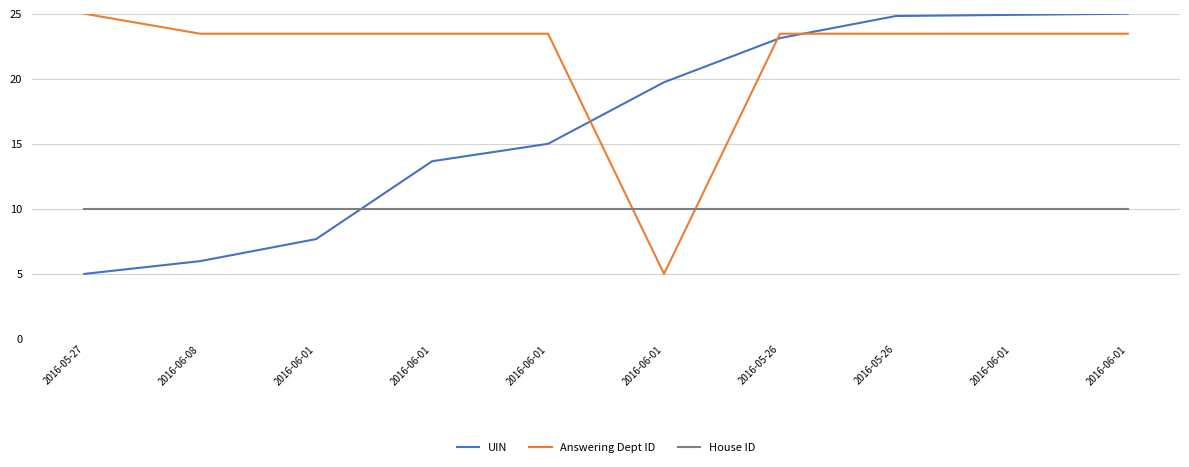

Rank the series by their maximum value, from highest to lowest.

UIN, Answering Dept ID, House ID